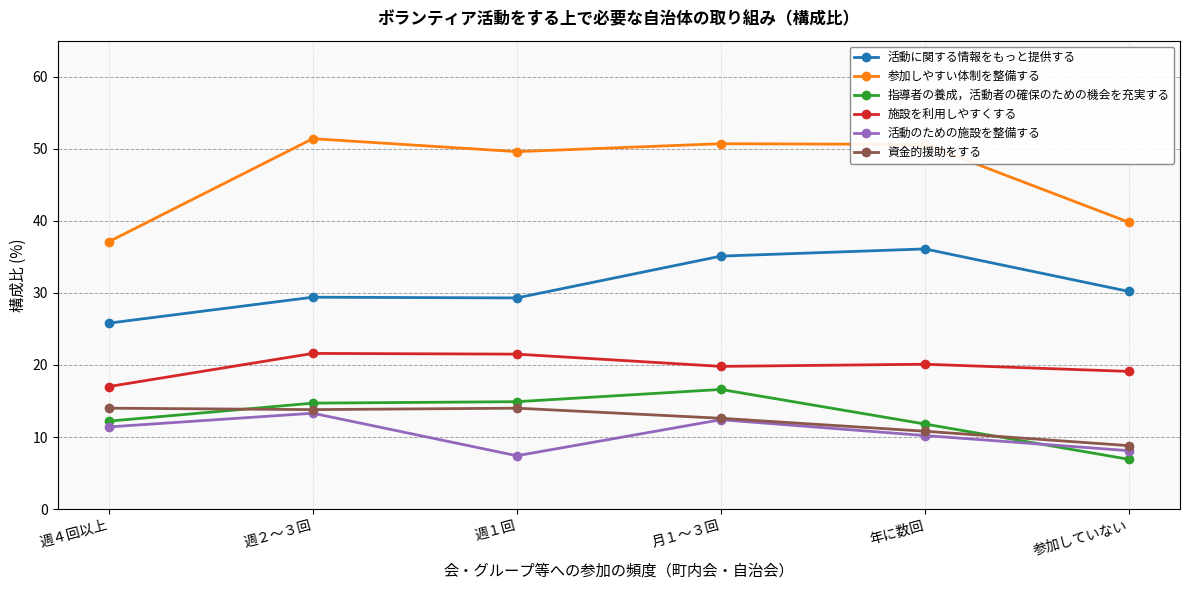

True or false: 施設を利用しやすくする and 活動のための施設を整備する intersect in this chart.

False